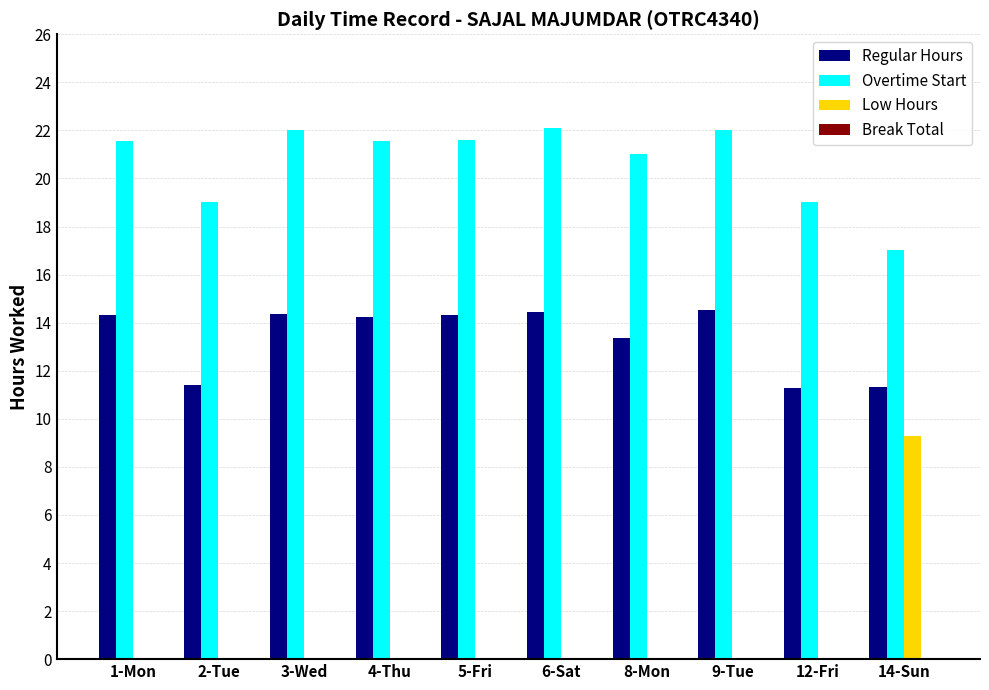

Which series changed the most between 2-Tue and 3-Wed?

Overtime Start